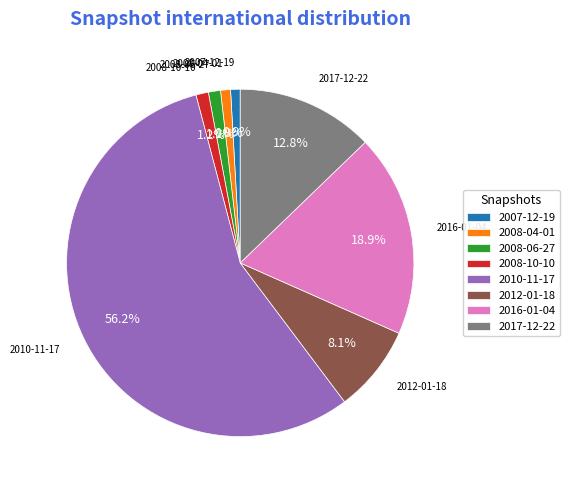

Does 2017-12-22 account for over 50% of the chart?

No